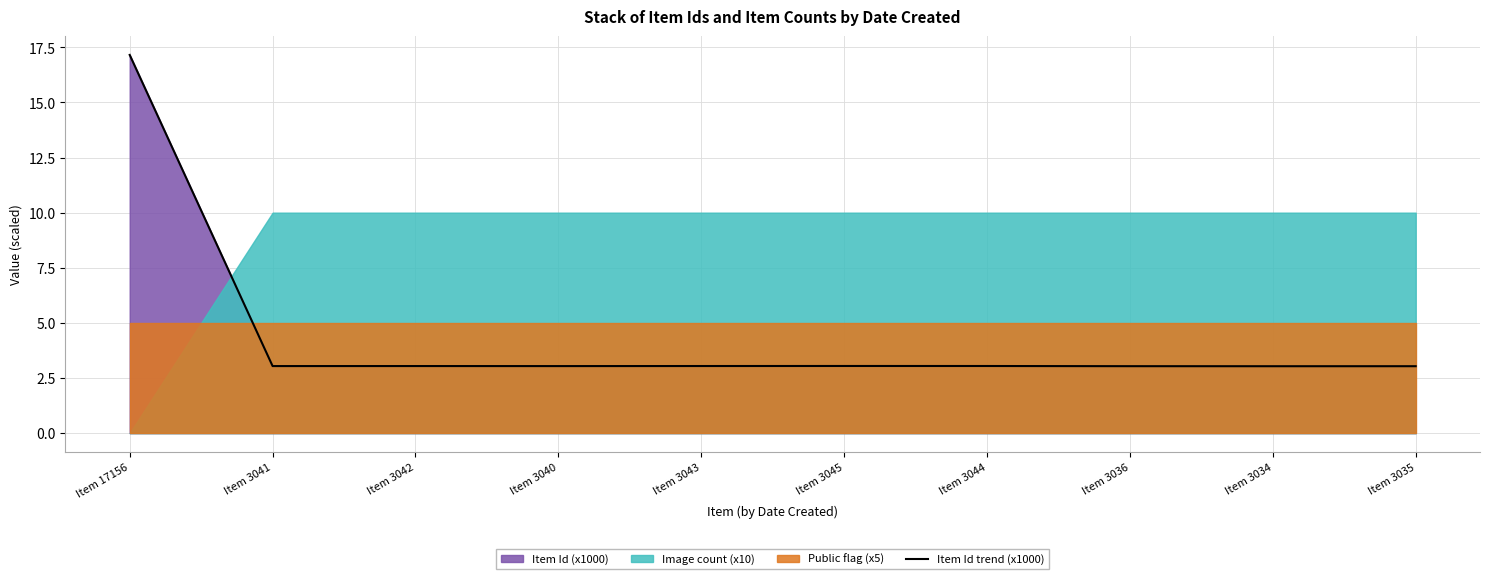

What is the value of the 8th point from the left?

3.0